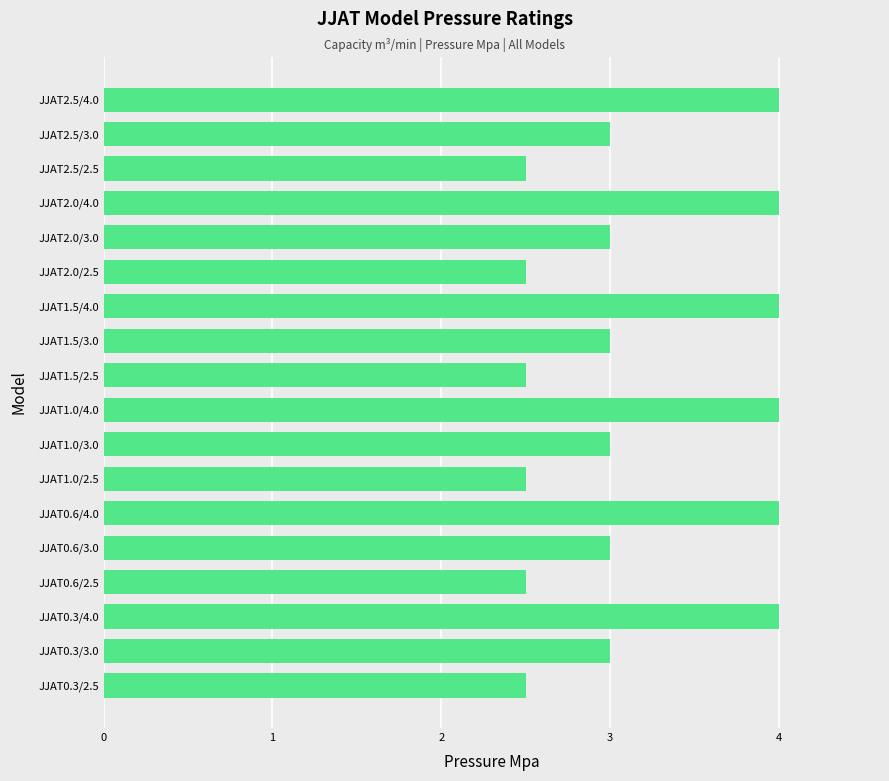

What is the change in value from JJAT0.6/2.5 to JJAT2.0/3.0?

+0.5